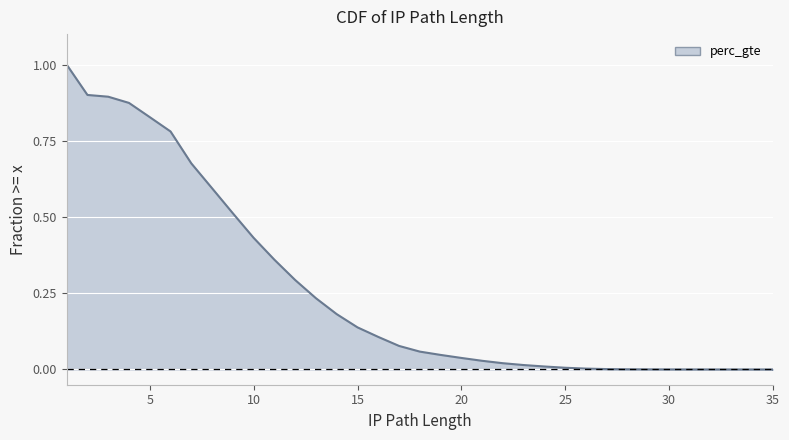

What is the change in value from 10 to 31?

-0.4